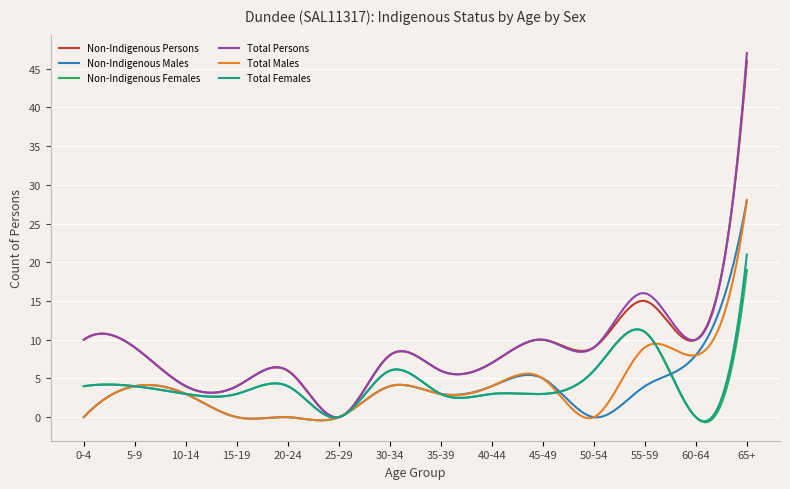

Which series has the largest range (max minus min)?

Total Persons